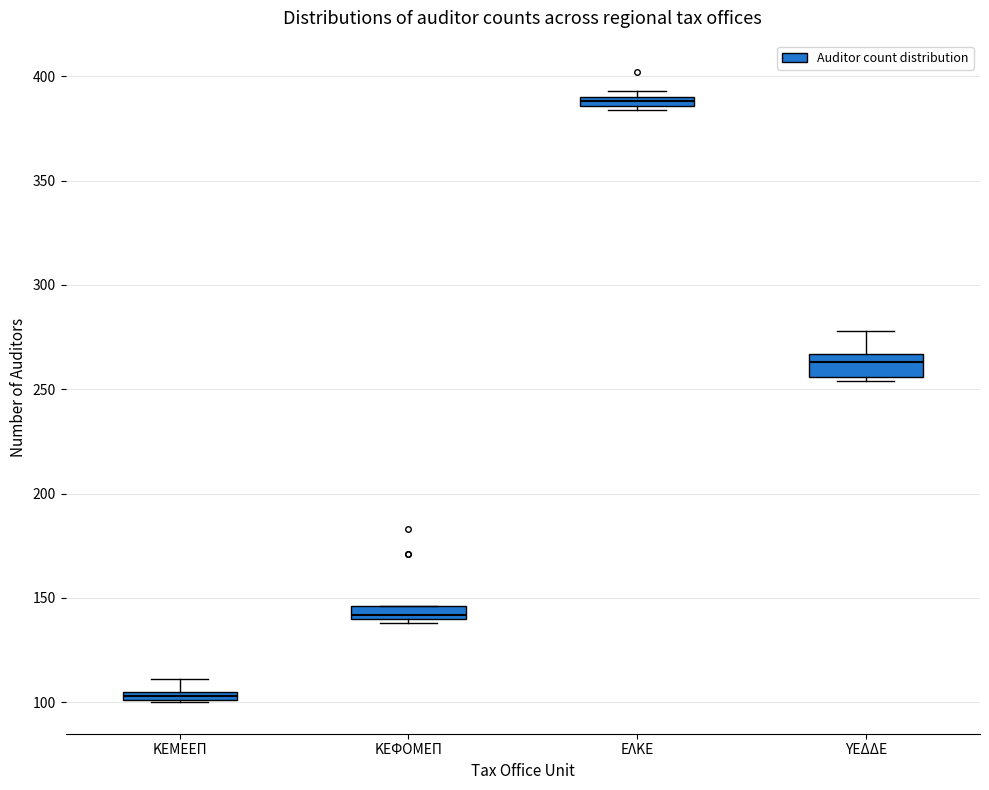

Where is the lower edge of the box for ΚΕΦΟΜΕΠ on the y-axis? The values are not printed on the chart, so give them approximately, as read against the axis.

140